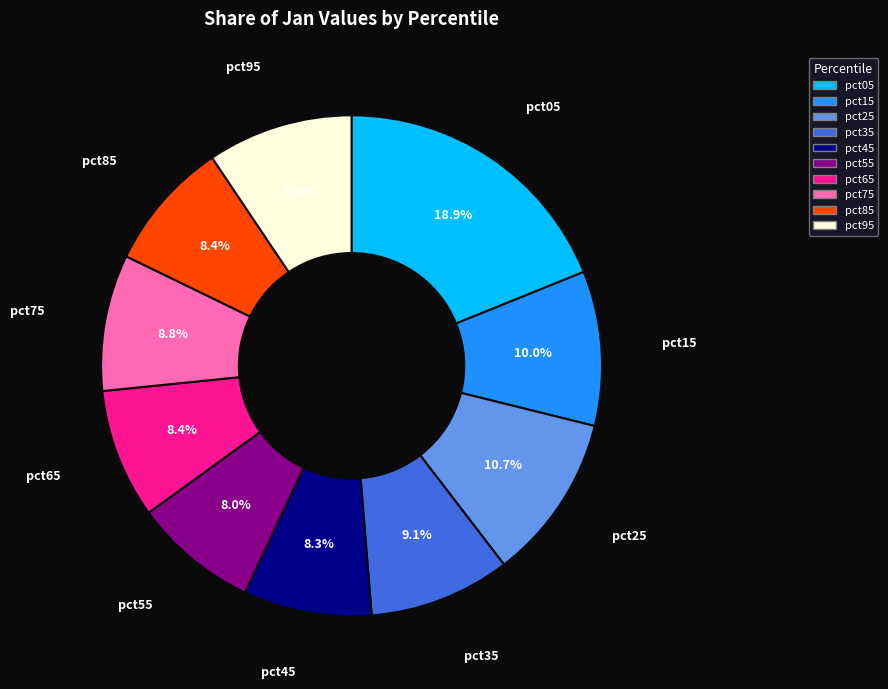

How many slices are in this pie chart?

10